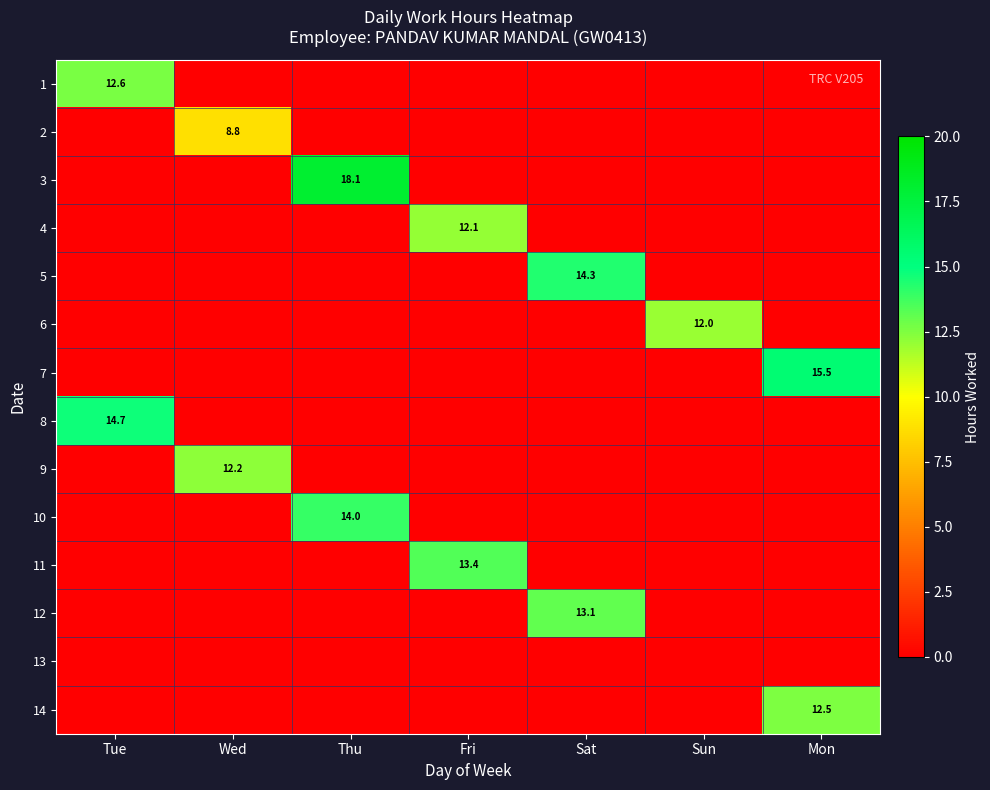

The 10 series shows 14.0 at Thu. True or false?

True